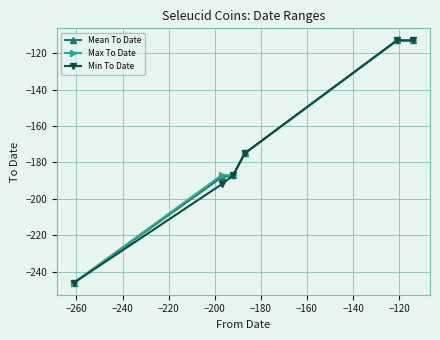

What is the value of the Max To Date point at the 1st from the left?

-246.0